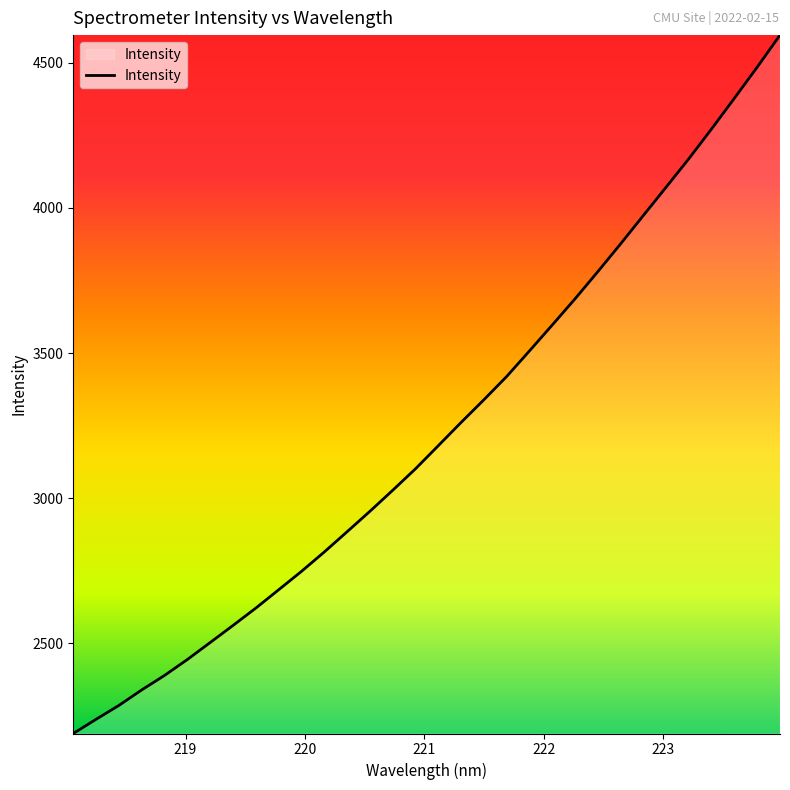

What is the difference between the maximum and minimum values?

2406.3